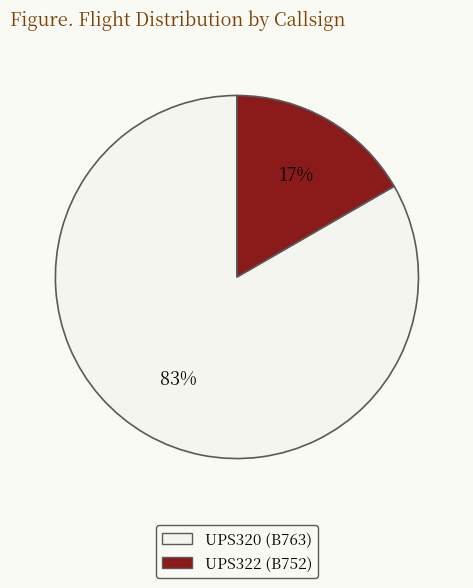

To the nearest percent, what portion does UPS320 represent?

83%